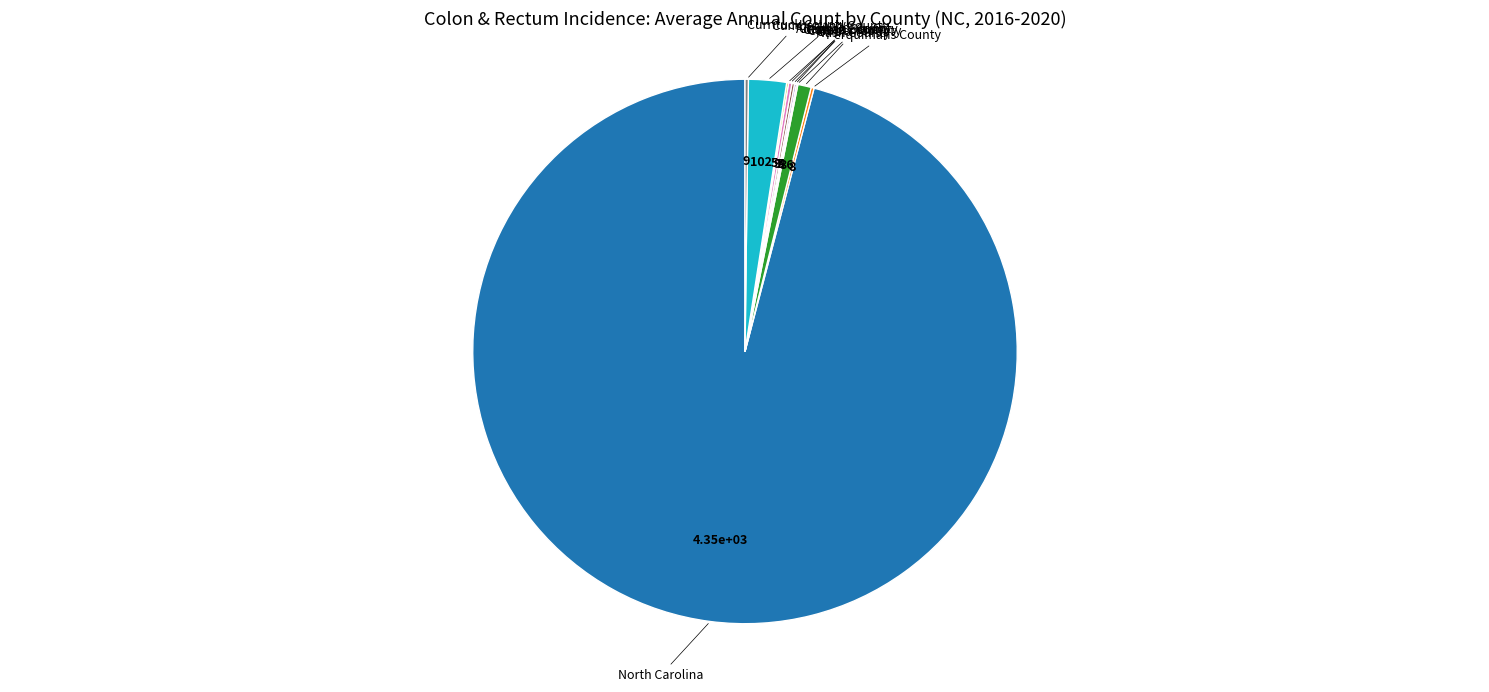

Does any single category account for the majority?

Yes